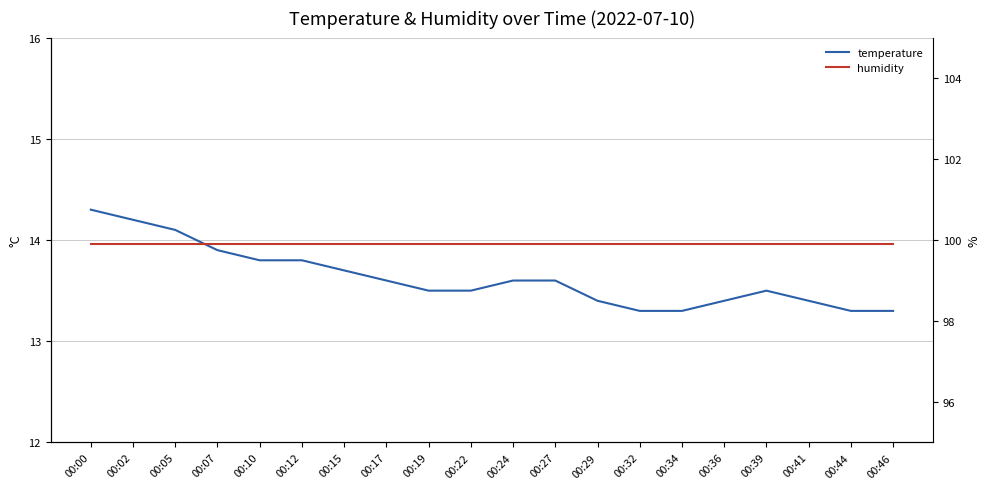

What is the sum of all humidity values?

1998.0